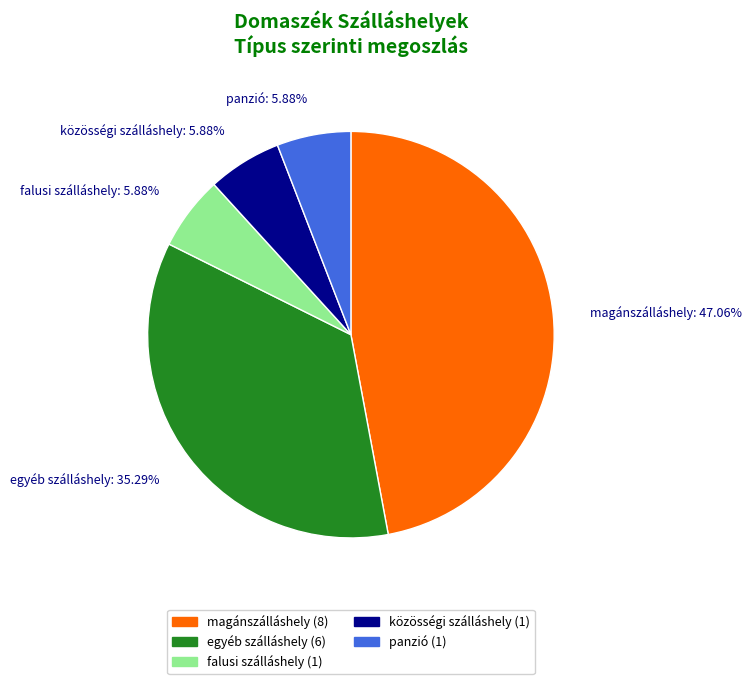

Which has a higher value, panzió or magánszálláshely?

magánszálláshely